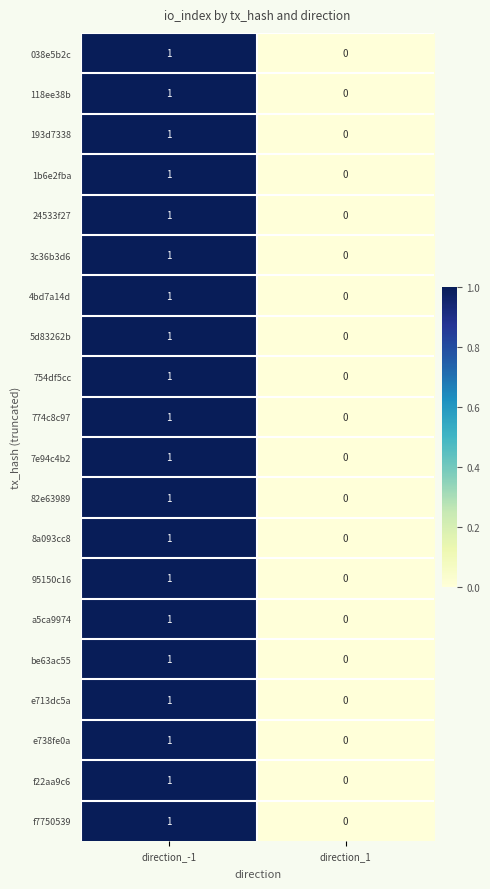

What is the greatest value displayed?

1